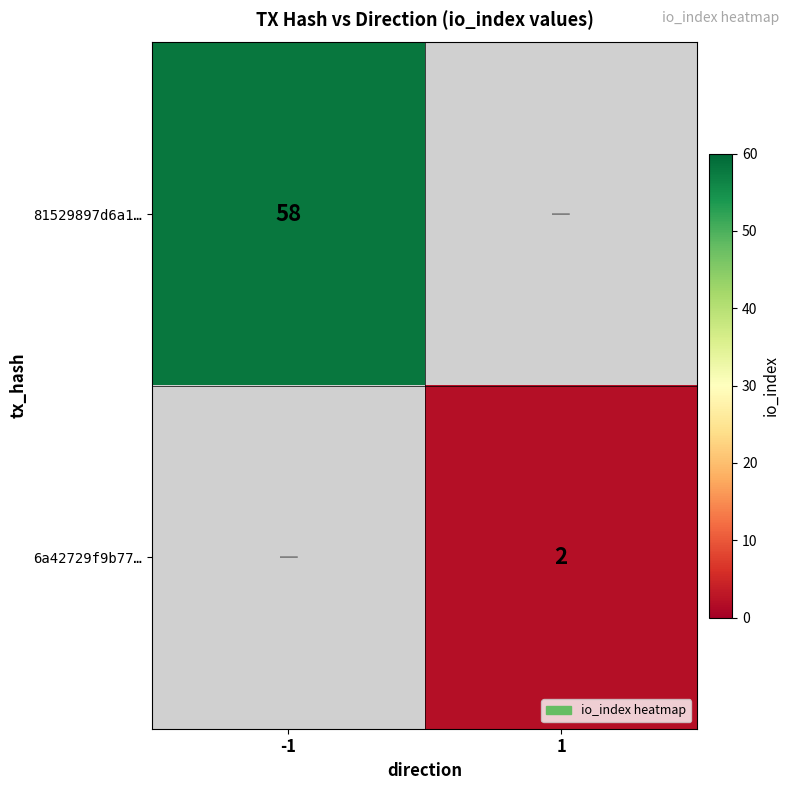

True or false: 81529897d6a1… has a value of 58 at -1.

True